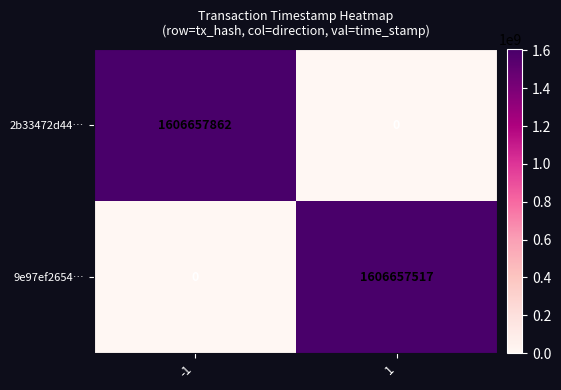

Rank the series by their maximum value, from highest to lowest.

2b33472d44…, 9e97ef2654…